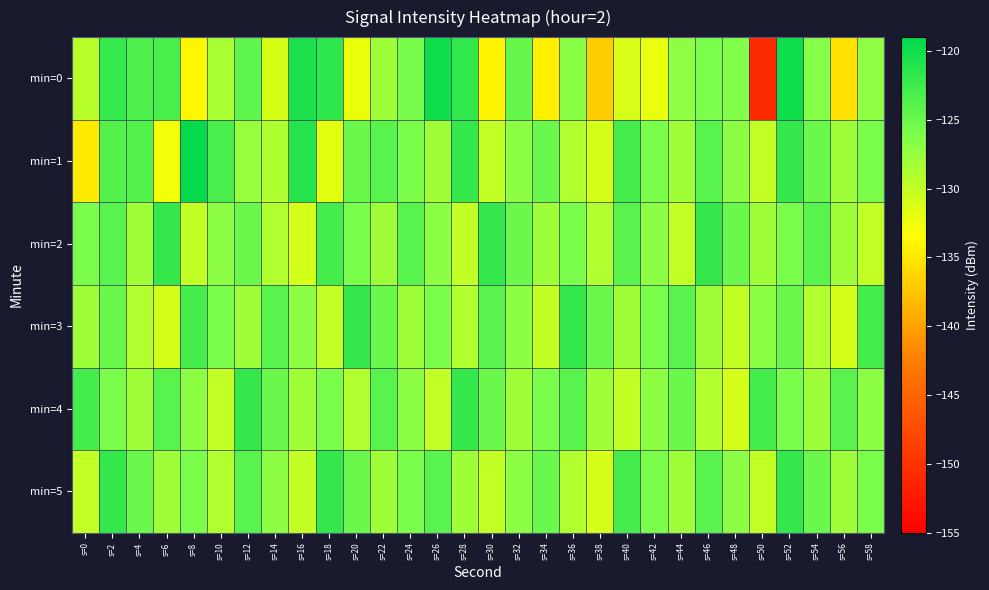

Reading right to left, extract all data points from this chart.

min=0: s=58=-127.1	s=56=-135.4	s=54=-126.6	s=52=-119.9	s=50=-150.7	s=48=-126.3	s=46=-126.1	s=44=-127.1	s=42=-132.2	s=40=-131.2	s=38=-136.8	s=36=-126.8	s=34=-134.4	s=32=-124.7	s=30=-134.1	s=28=-121.8	s=26=-119.9	s=24=-125.8	s=22=-128.0	s=20=-132.3	s=18=-121.6	s=16=-120.7	s=14=-131.2	s=12=-124.4	s=10=-128.5	s=8=-133.9	s=6=-123.1	s=4=-123.3	s=2=-122.1	s=0=-129.3
min=1: s=58=-126.0	s=56=-128.0	s=54=-125.0	s=52=-122.0	s=50=-130.0	s=48=-127.0	s=46=-124.0	s=44=-128.0	s=42=-126.0	s=40=-123.0	s=38=-131.0	s=36=-129.0	s=34=-125.0	s=32=-127.0	s=30=-130.0	s=28=-122.0	s=26=-128.0	s=24=-126.0	s=22=-124.0	s=20=-125.0	s=18=-131.8	s=16=-121.2	s=14=-128.8	s=12=-127.5	s=10=-123.2	s=8=-119.4	s=6=-132.6	s=4=-123.7	s=2=-123.8	s=0=-134.8
min=2: s=58=-130.0	s=56=-128.0	s=54=-124.0	s=52=-126.0	s=50=-128.0	s=48=-125.0	s=46=-122.0	s=44=-130.0	s=42=-127.0	s=40=-124.0	s=38=-129.0	s=36=-126.0	s=34=-128.0	s=32=-125.0	s=30=-122.0	s=28=-130.0	s=26=-127.0	s=24=-124.0	s=22=-128.0	s=20=-126.0	s=18=-123.0	s=16=-131.0	s=14=-129.0	s=12=-125.0	s=10=-127.0	s=8=-130.0	s=6=-122.0	s=4=-128.0	s=2=-124.0	s=0=-126.0
min=3: s=58=-123.0	s=56=-131.0	s=54=-129.0	s=52=-125.0	s=50=-127.0	s=48=-130.0	s=46=-128.0	s=44=-124.0	s=42=-126.0	s=40=-128.0	s=38=-125.0	s=36=-122.0	s=34=-130.0	s=32=-127.0	s=30=-124.0	s=28=-129.0	s=26=-126.0	s=24=-128.0	s=22=-125.0	s=20=-122.0	s=18=-130.0	s=16=-127.0	s=14=-124.0	s=12=-128.0	s=10=-126.0	s=8=-123.0	s=6=-131.0	s=4=-129.0	s=2=-125.0	s=0=-128.0
min=4: s=58=-127.0	s=56=-124.0	s=54=-128.0	s=52=-126.0	s=50=-123.0	s=48=-131.0	s=46=-129.0	s=44=-125.0	s=42=-127.0	s=40=-130.0	s=38=-128.0	s=36=-124.0	s=34=-126.0	s=32=-128.0	s=30=-125.0	s=28=-122.0	s=26=-130.0	s=24=-127.0	s=22=-124.0	s=20=-129.0	s=18=-126.0	s=16=-128.0	s=14=-125.0	s=12=-122.0	s=10=-130.0	s=8=-127.0	s=6=-124.0	s=4=-128.0	s=2=-126.0	s=0=-123.0
min=5: s=58=-126.0	s=56=-128.0	s=54=-125.0	s=52=-122.0	s=50=-130.0	s=48=-127.0	s=46=-124.0	s=44=-128.0	s=42=-126.0	s=40=-123.0	s=38=-131.0	s=36=-129.0	s=34=-125.0	s=32=-127.0	s=30=-130.0	s=28=-128.0	s=26=-124.0	s=24=-126.0	s=22=-128.0	s=20=-125.0	s=18=-122.0	s=16=-130.0	s=14=-127.0	s=12=-124.0	s=10=-129.0	s=8=-126.0	s=6=-128.0	s=4=-125.0	s=2=-122.0	s=0=-130.0